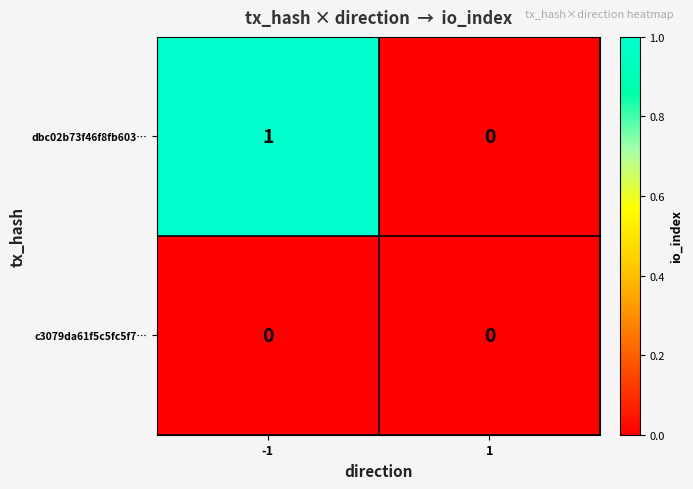

List the series in order of their overall mean, highest first.

dbc02b73f46f8fb603…, c3079da61f5c5fc5f7…